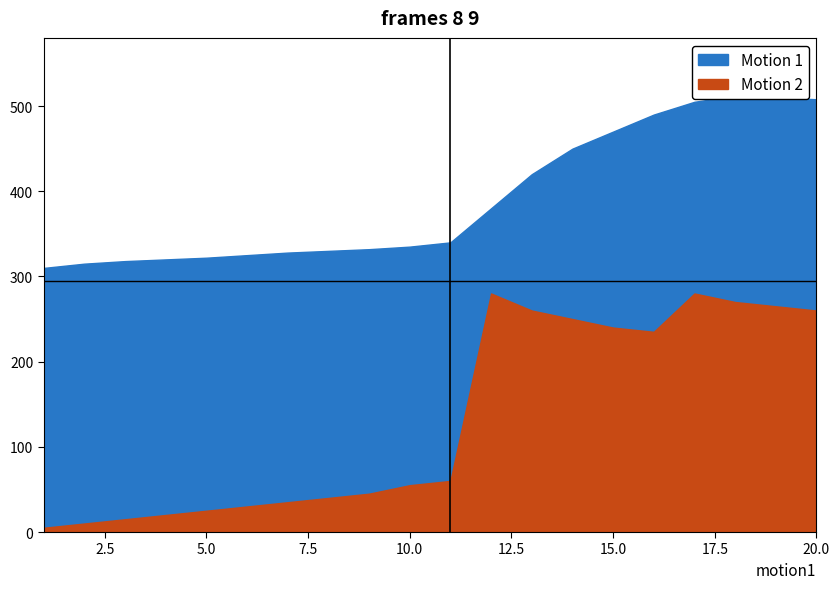

How many interior local peaks does the Motion 2 series have?

2